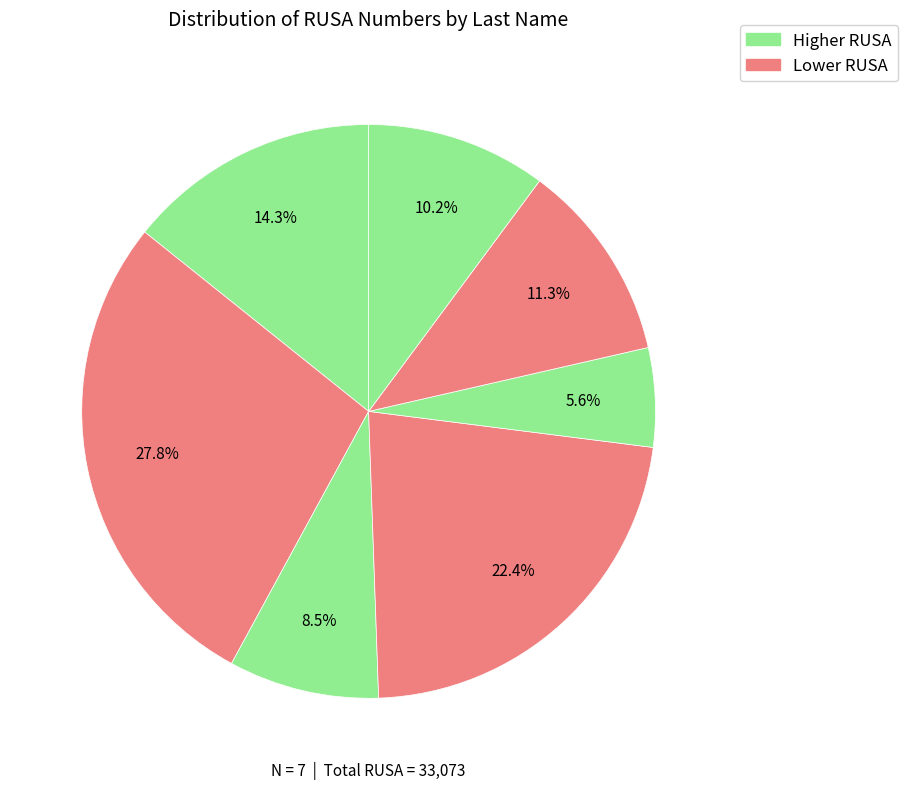

To the nearest percent, what is the average slice percentage?

14%